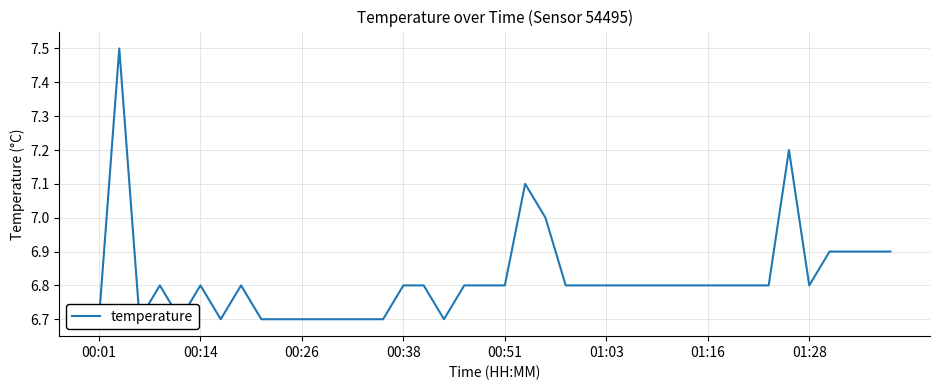

What is the average value?

6.8